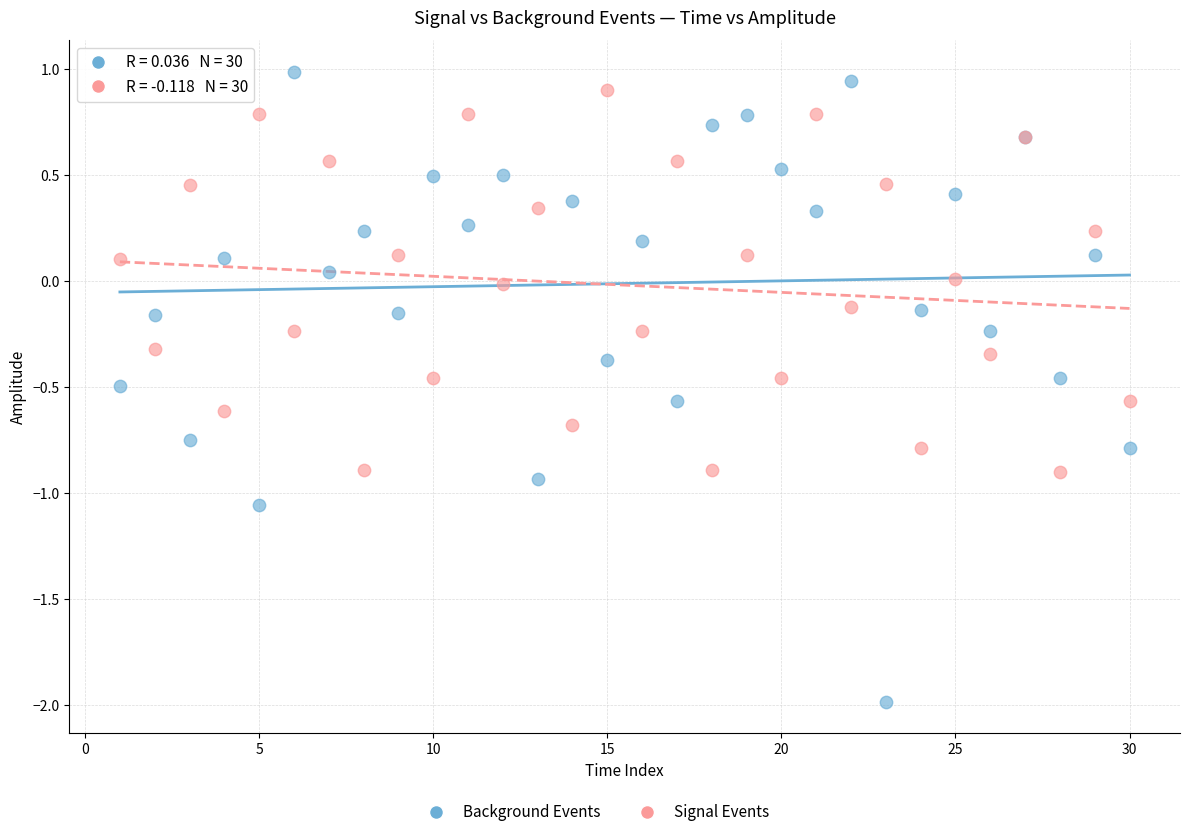

What is the X range (max minus min) for the scatter plot?

29.0